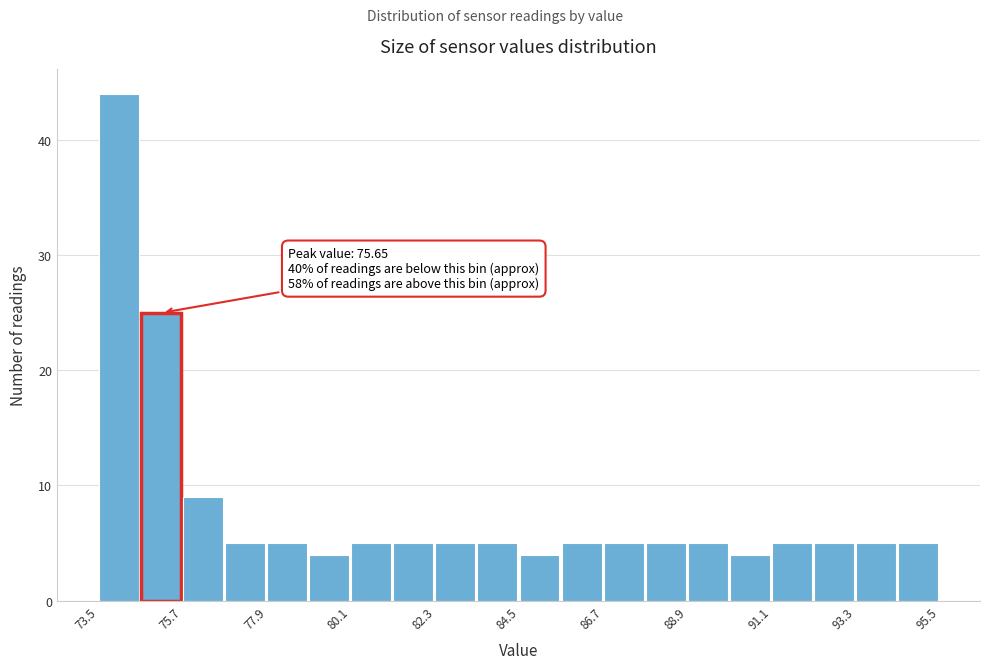

Read against the x-axis, roughly where is the centre of the tallest bar?

74.0